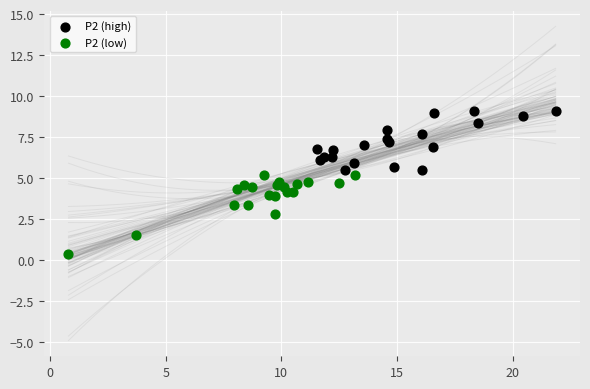

Which series reaches the minimum Y coordinate?

P2 (low)